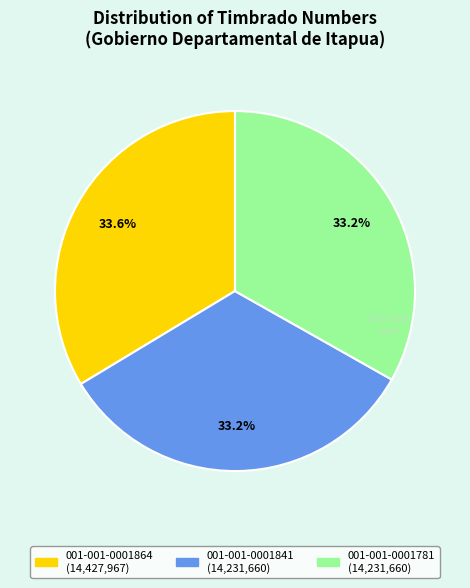

Do 001-001-0001781 and 001-001-0001864 together represent more than half of the pie?

Yes